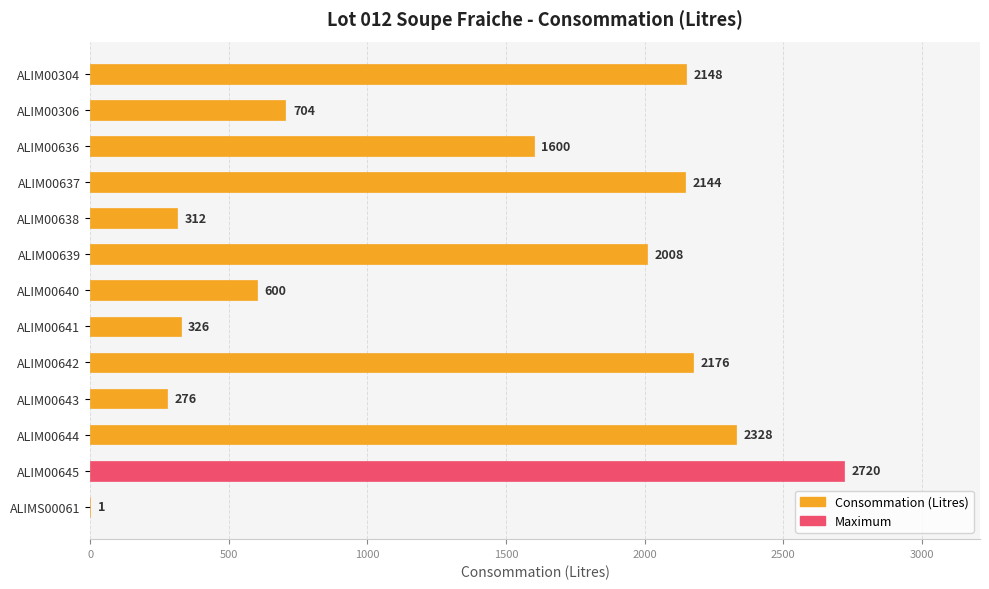

What is the sum of all values?

17343